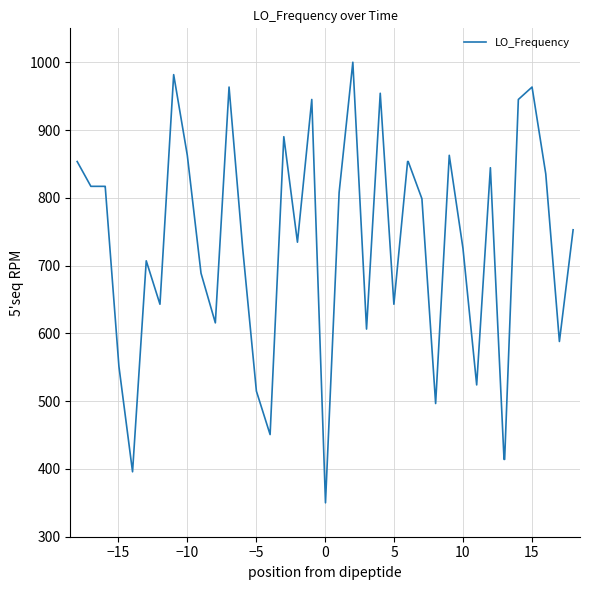

What is the minimum value shown in the chart?

350.0